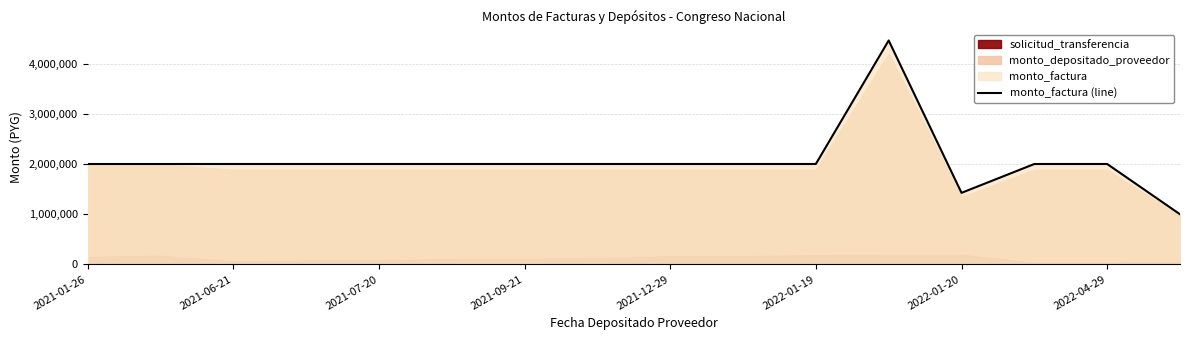

What is the minimum value for monto_factura (line)?

997500